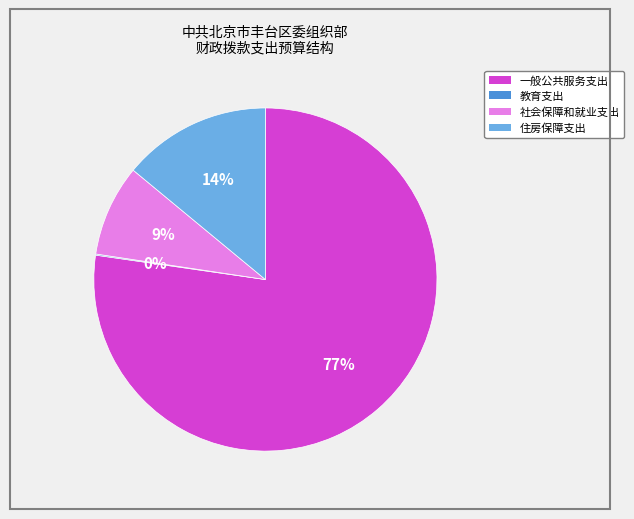

Which slice is the largest?

一般公共服务支出